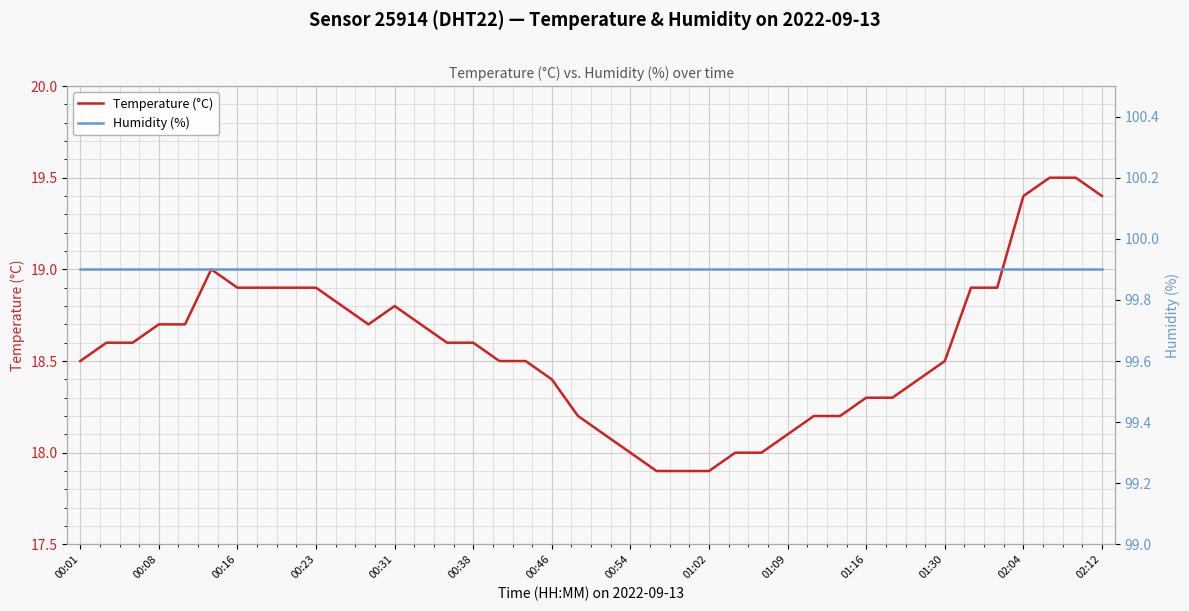

Rank the series by their maximum value, from lowest to highest.

Temperature (°C), Humidity (%)